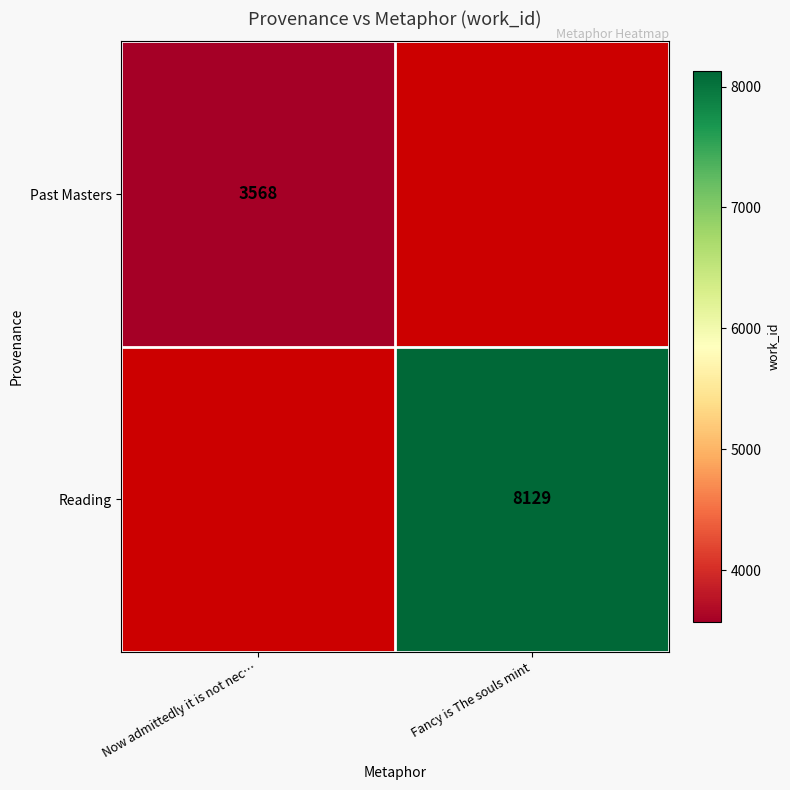

Which category has the highest value across all series?

Fancy is The souls mint